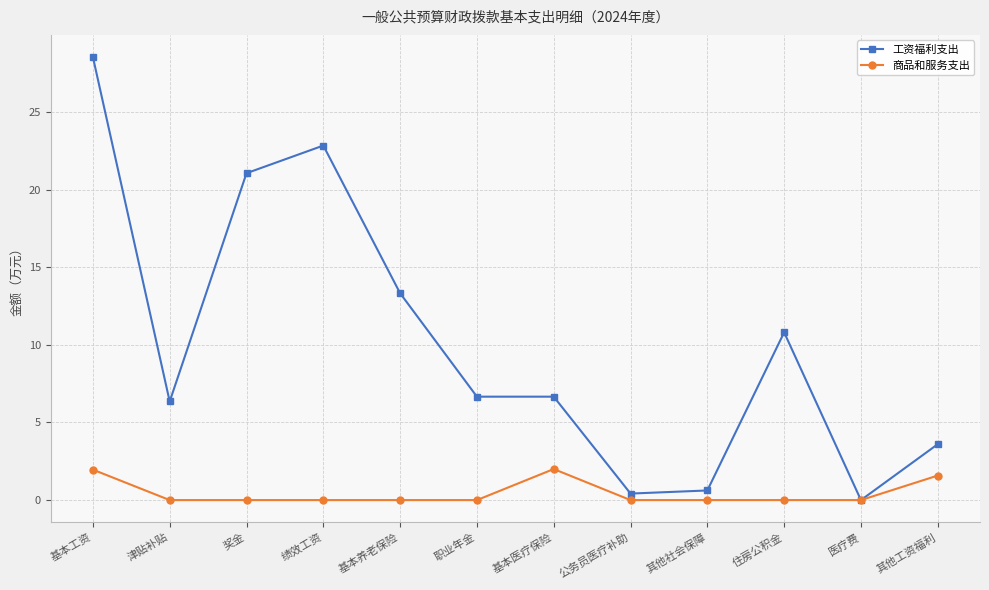

How many data points does each series have?

12